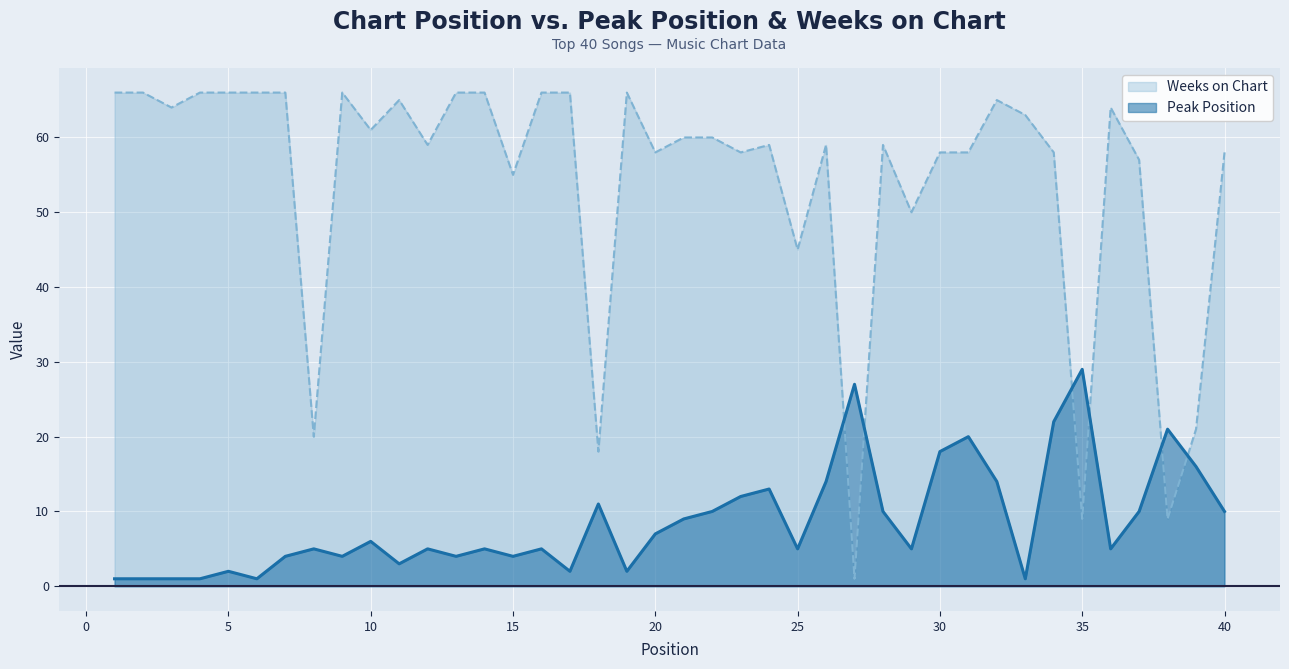

After their last crossing, which series has the higher values: Weeks on Chart or Peak Position?

Weeks on Chart